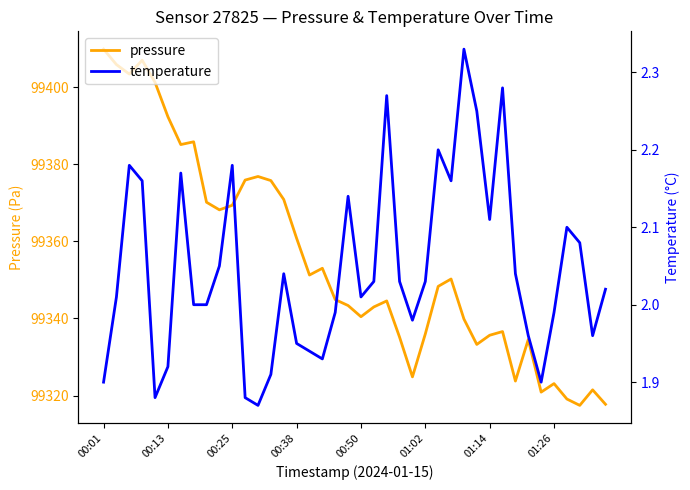

The temperature series shows 3.0 at 16. True or false?

False